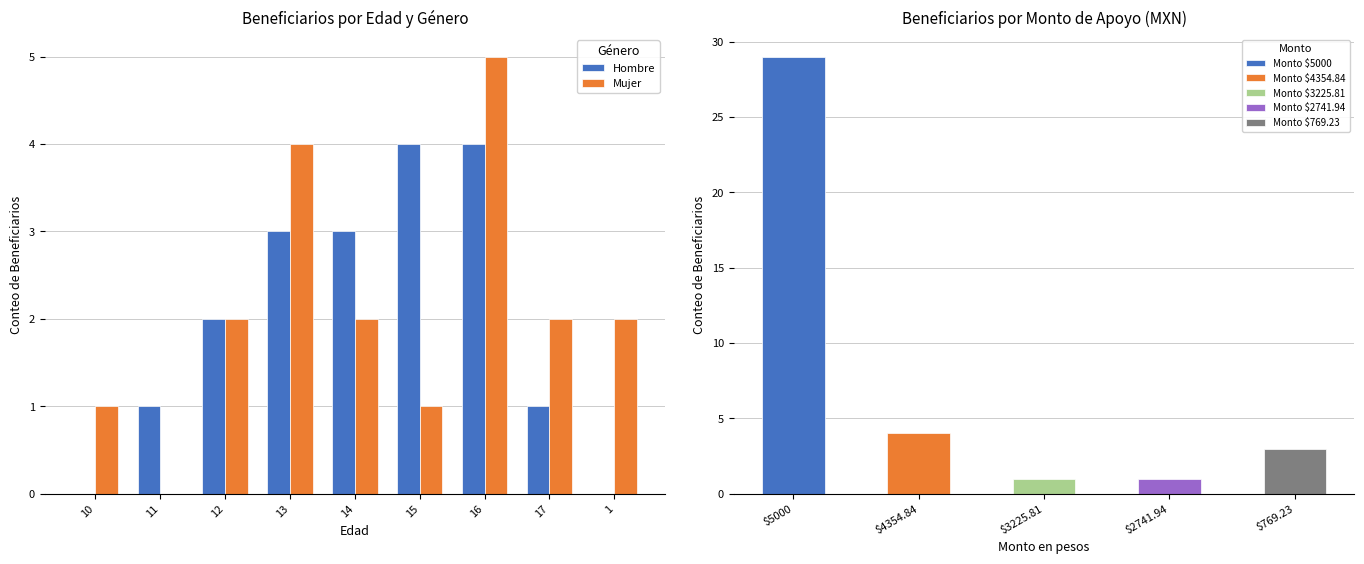

Reading right to left, list all the values displayed in this chart.

Hombre: 1=0	17=1	16=4	15=4	14=3	13=3	12=2	11=1	10=0
Mujer: 1=2	17=2	16=5	15=1	14=2	13=4	12=2	11=0	10=1